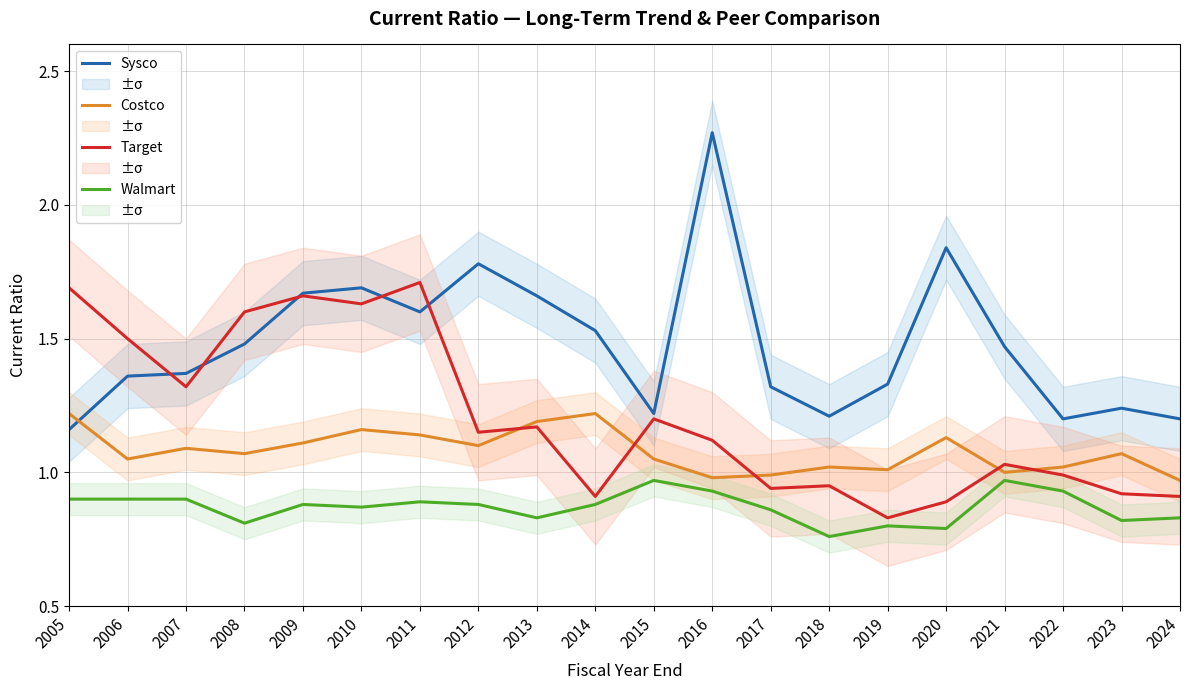

What is the difference between the Target Corp. values at 2015 and 2005?

0.5